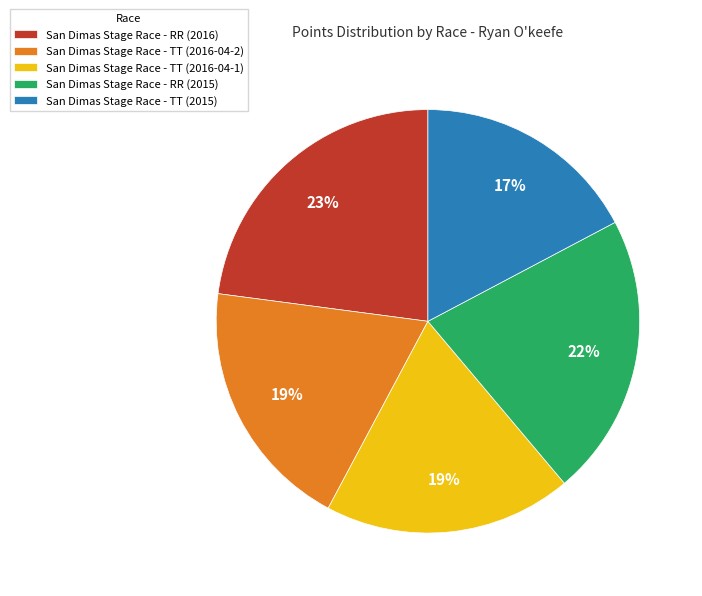

How many segments does this pie chart have?

5